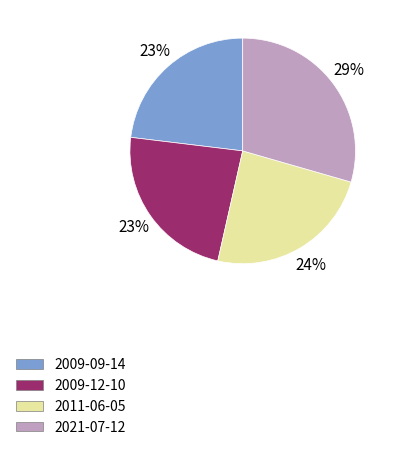

Is the sum of 2009-12-10 and 2021-07-12 greater than half?

Yes